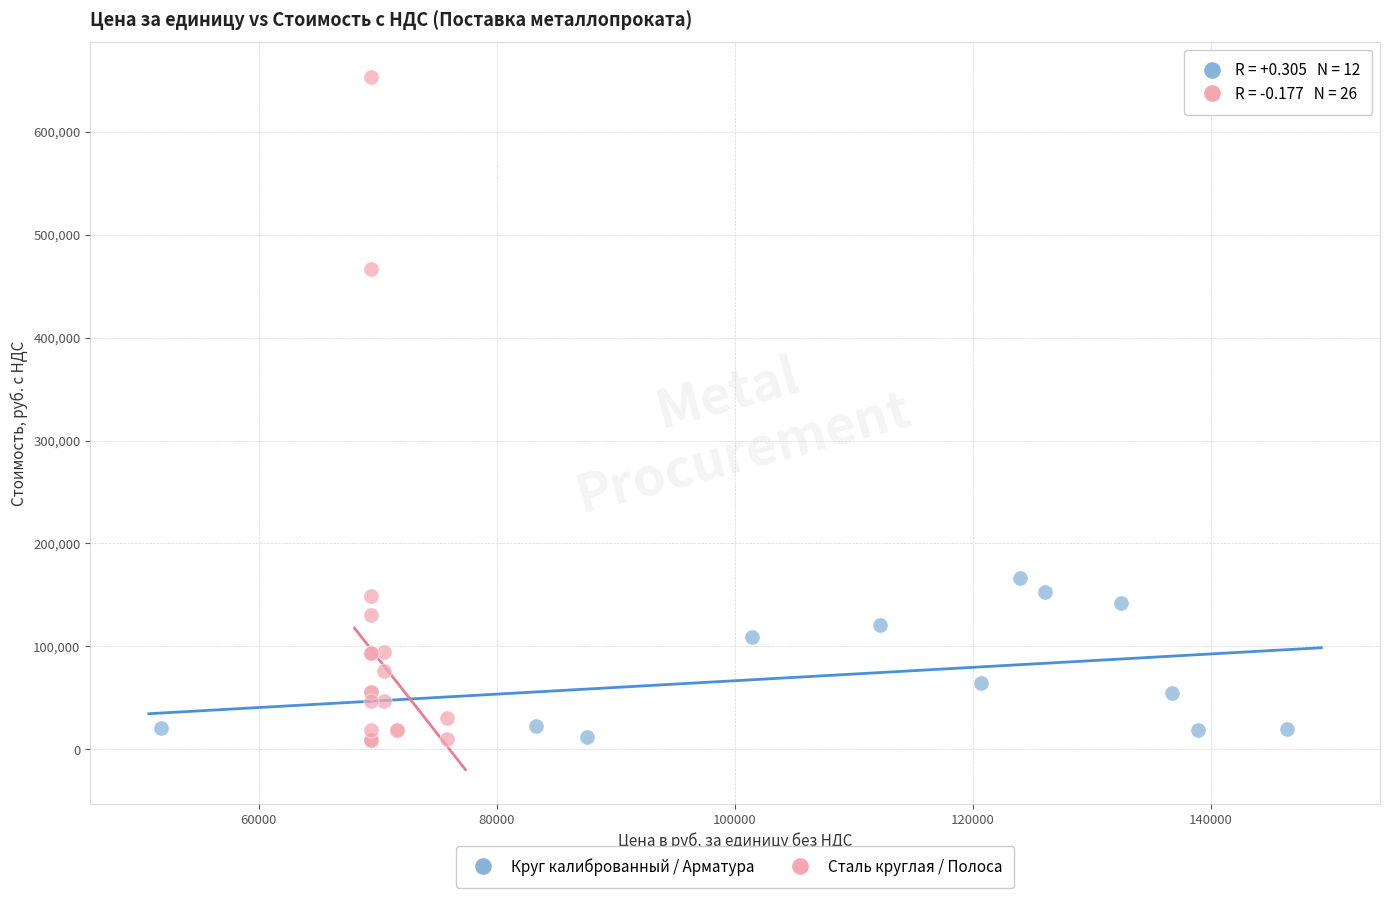

Which series has the largest Y range (max minus min)?

Сталь круглая / Полоса